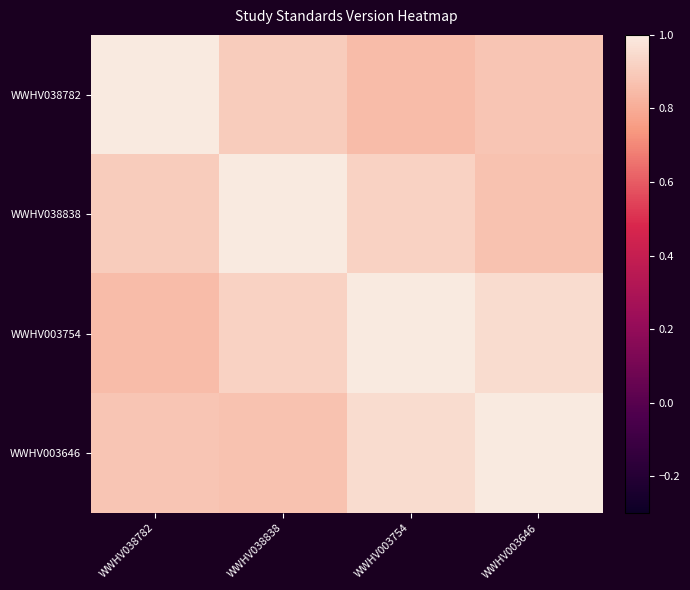

Reading left to right, list all the values displayed in this chart.

WWHV038782: WWHV038782=1.0	WWHV038838=0.9	WWHV003754=0.8	WWHV003646=0.9
WWHV038838: WWHV038782=0.9	WWHV038838=1.0	WWHV003754=0.9	WWHV003646=0.9
WWHV003754: WWHV038782=0.8	WWHV038838=0.9	WWHV003754=1.0	WWHV003646=0.9
WWHV003646: WWHV038782=0.9	WWHV038838=0.9	WWHV003754=0.9	WWHV003646=1.0